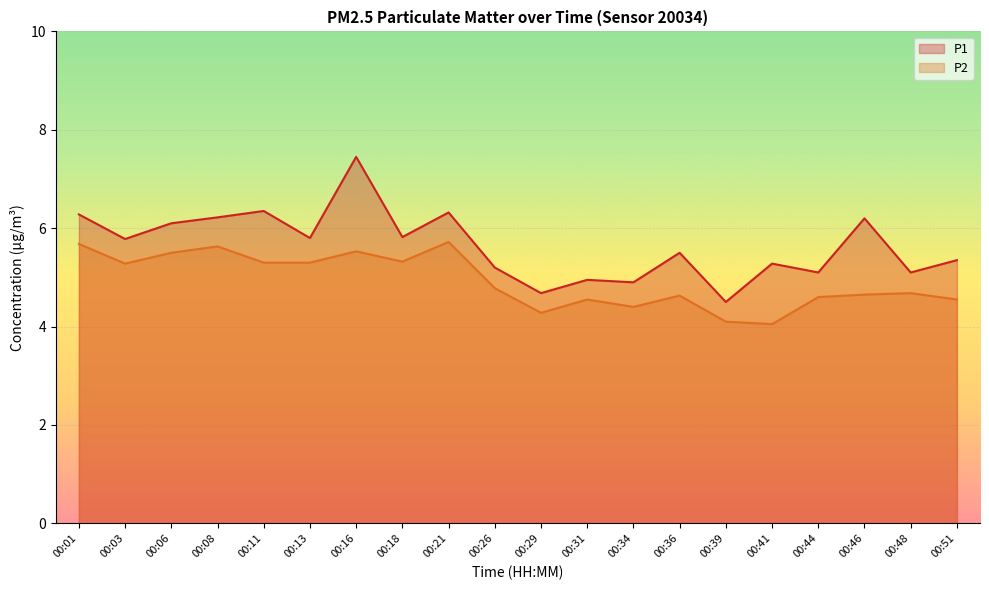

Reading left to right, extract all data points from this chart.

P1: 00:01=6.3	00:03=5.8	00:06=6.1	00:08=6.2	00:11=6.3	00:13=5.8	00:16=7.5	00:18=5.8	00:21=6.3	00:26=5.2	00:29=4.7	00:31=5.0	00:34=4.9	00:36=5.5	00:39=4.5	00:41=5.3	00:44=5.1	00:46=6.2	00:48=5.1	00:51=5.3
P2: 00:01=5.7	00:03=5.3	00:06=5.5	00:08=5.6	00:11=5.3	00:13=5.3	00:16=5.5	00:18=5.3	00:21=5.7	00:26=4.8	00:29=4.3	00:31=4.5	00:34=4.4	00:36=4.6	00:39=4.1	00:41=4.0	00:44=4.6	00:46=4.7	00:48=4.7	00:51=4.5